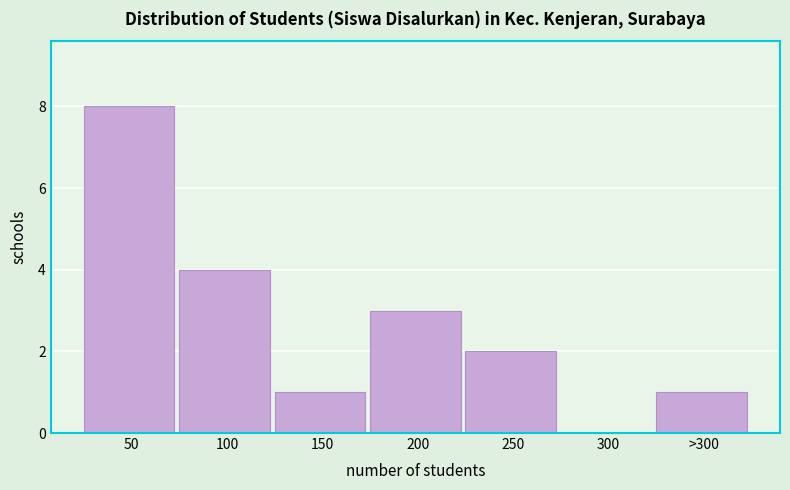

The chart shows a value of 1 at 150. True or false?

True